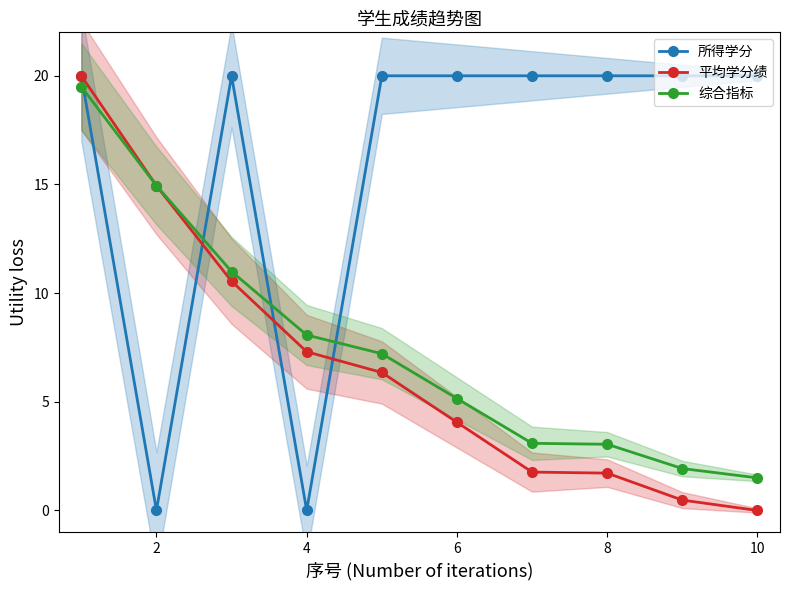

What value does the 平均学分绩 series have at 4?

7.3